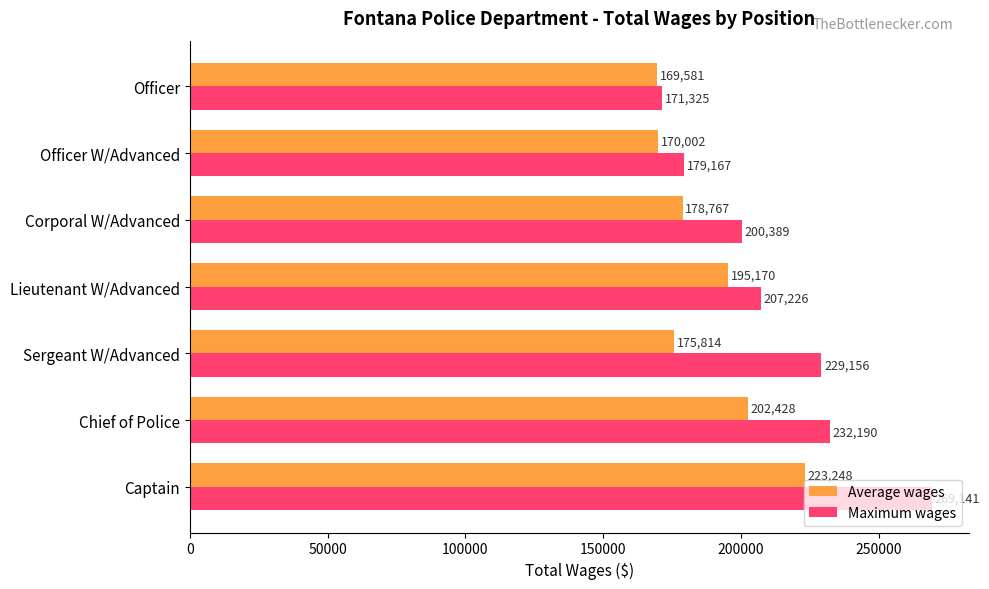

Is it true that Average wages equals 60670 at Chief of Police?

False